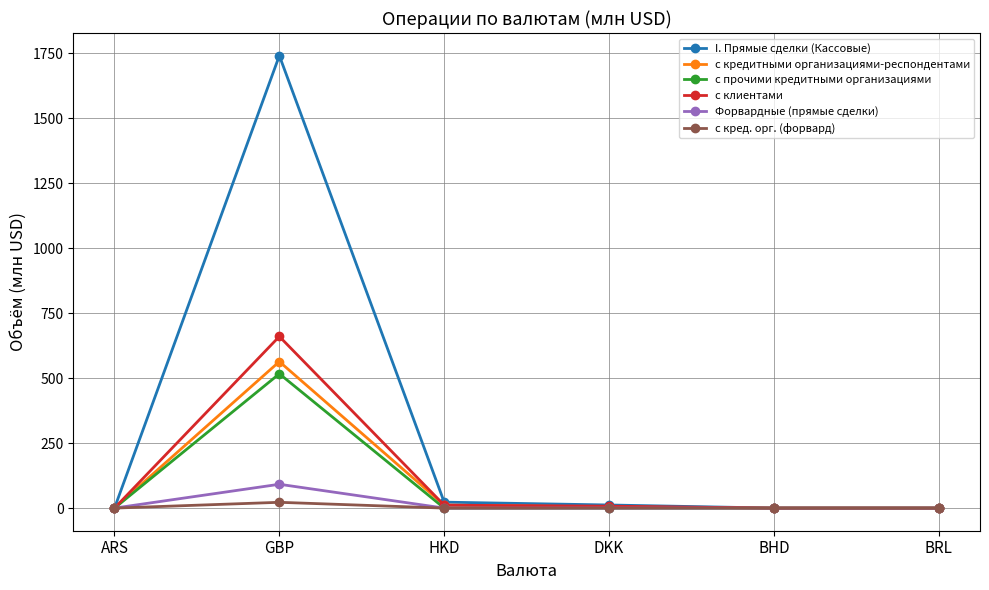

At how many categories does at least one series exceed 289?

1